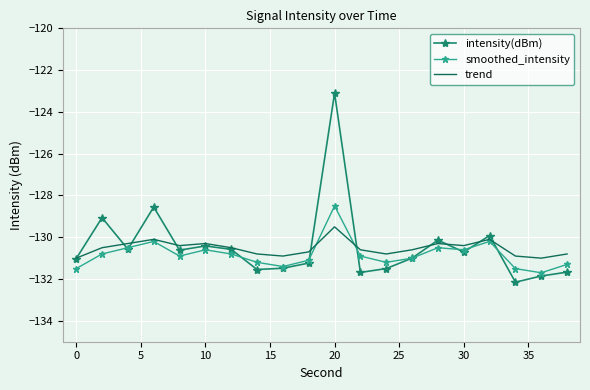

Which series has the widest spread of values?

intensity(dBm)